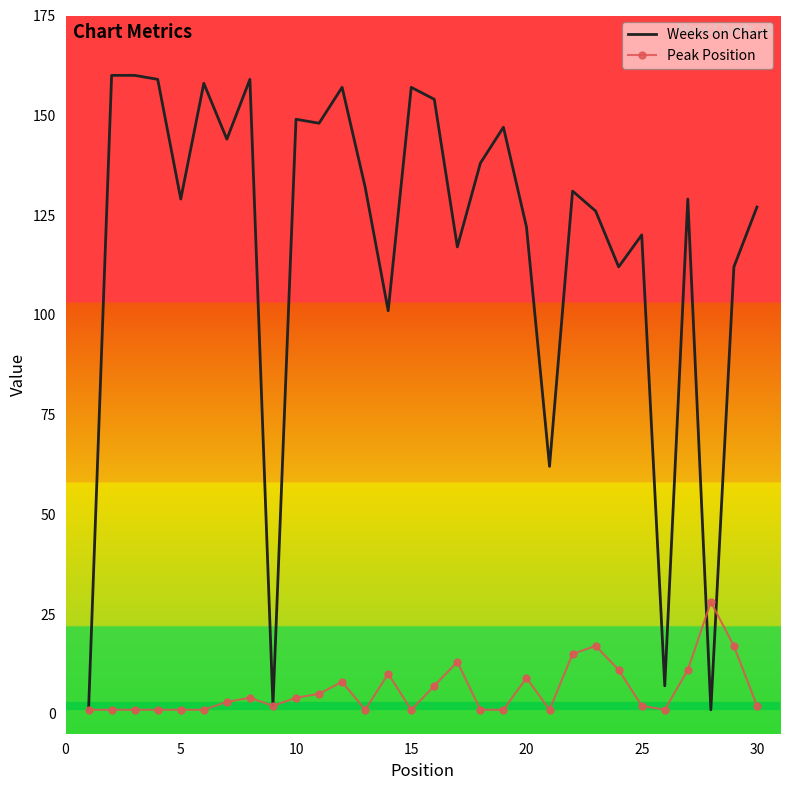

List the series in order of their overall mean, highest first.

Weeks on Chart, Peak Position